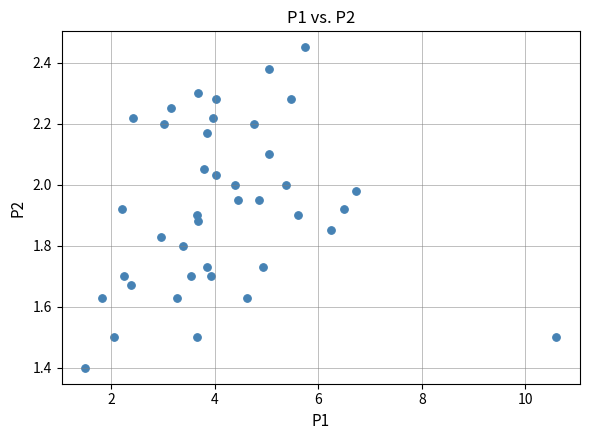

What is the range of X values (max minus min)?

9.1